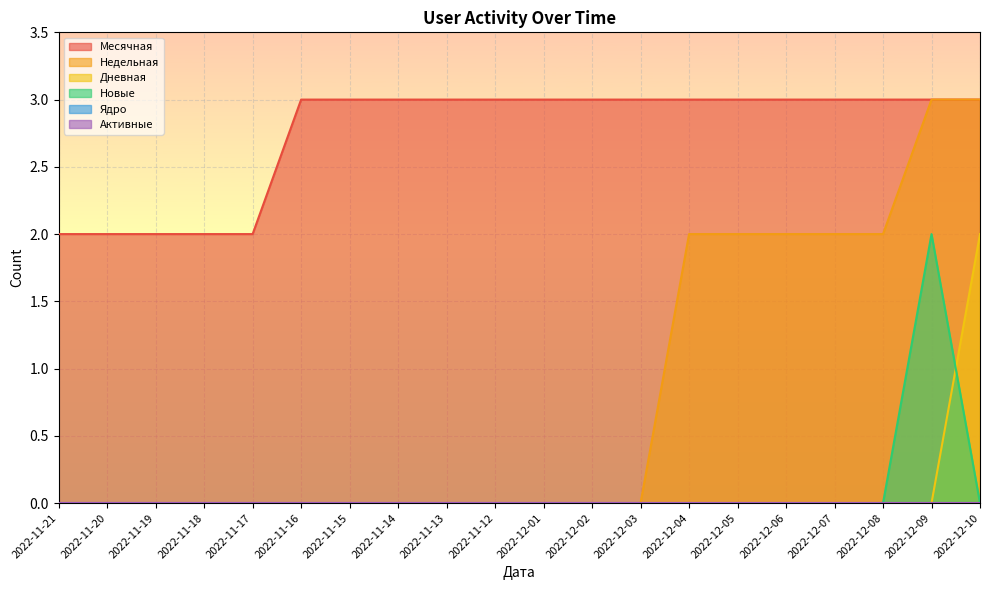

How many data points in Недельная are above 0?

7